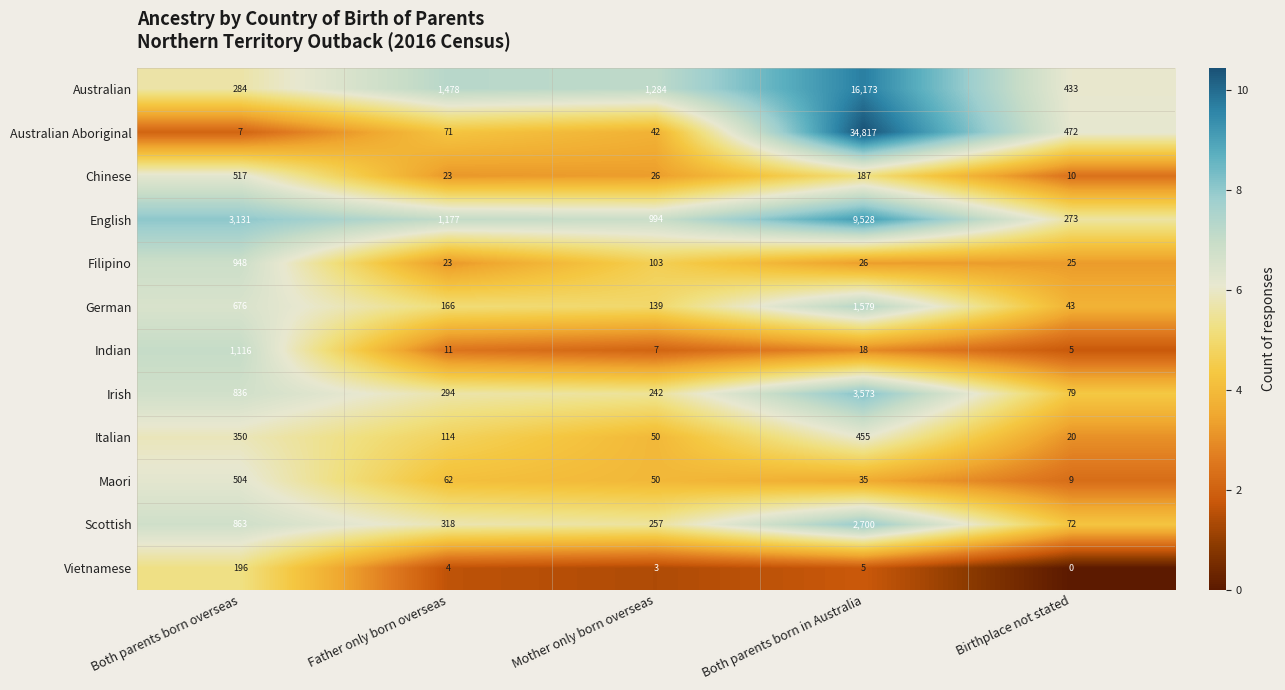

Between Both parents born overseas and Father only born overseas, which series saw the biggest shift?

English